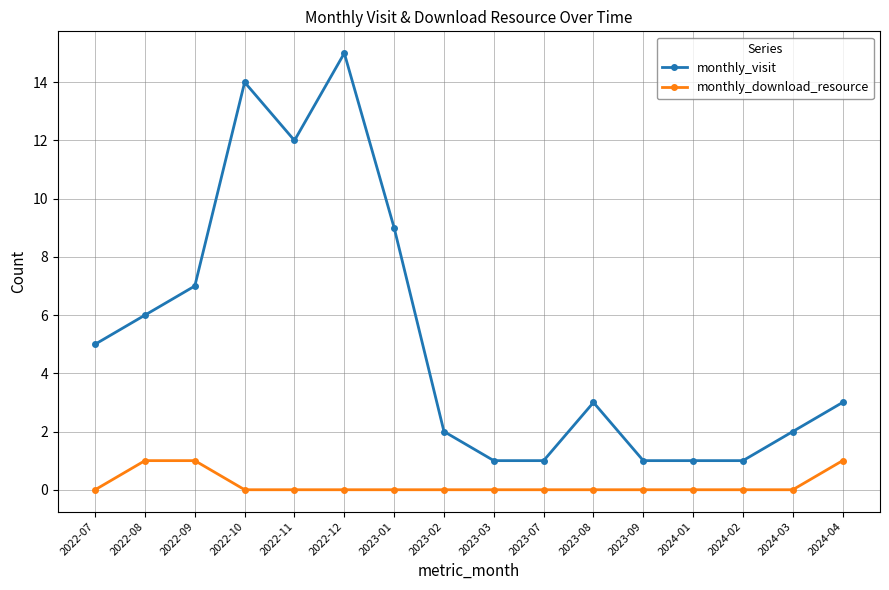

What is the difference between the maximum and second lowest values in the monthly_visit series?

14